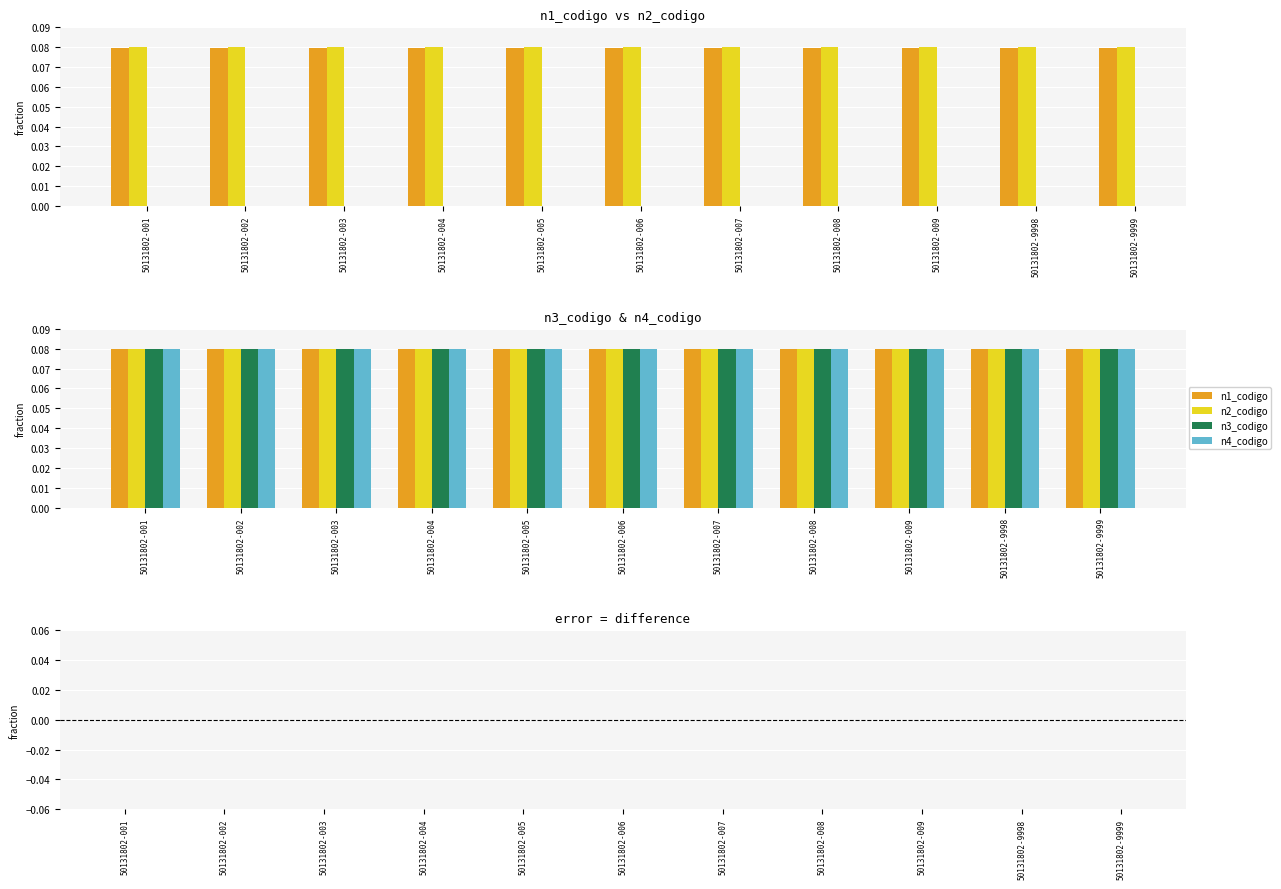

Rank the series by their maximum value, from lowest to highest.

difference, n1_codigo, n2_codigo, n3_codigo, n4_codigo